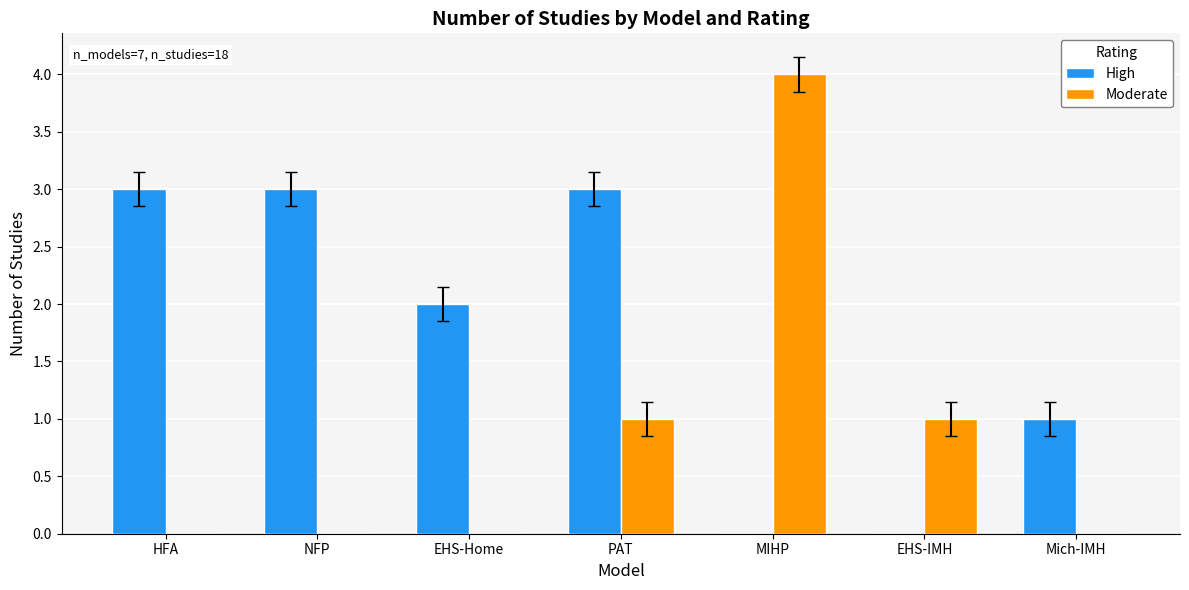

Which series has the largest total across all categories?

High